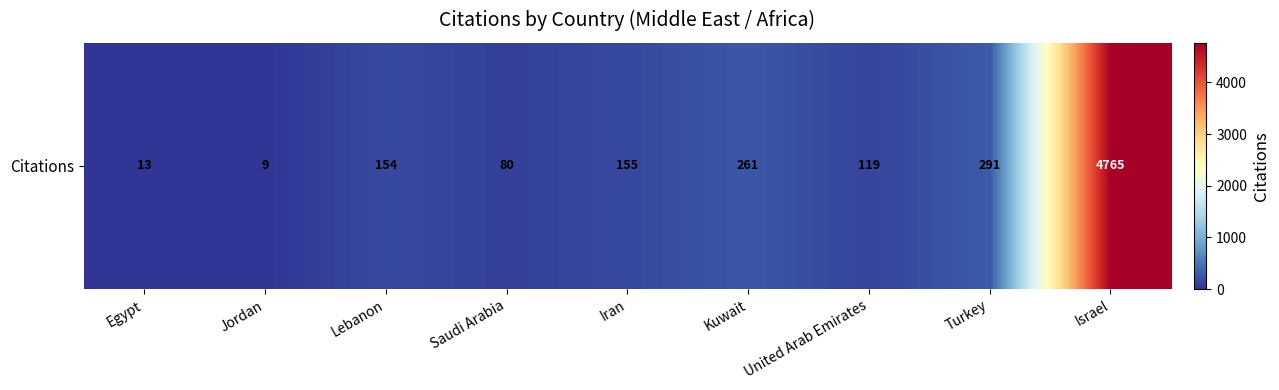

Reading left to right, extract all data points from this chart.

13	9	154	80	155	261	119	291	4765